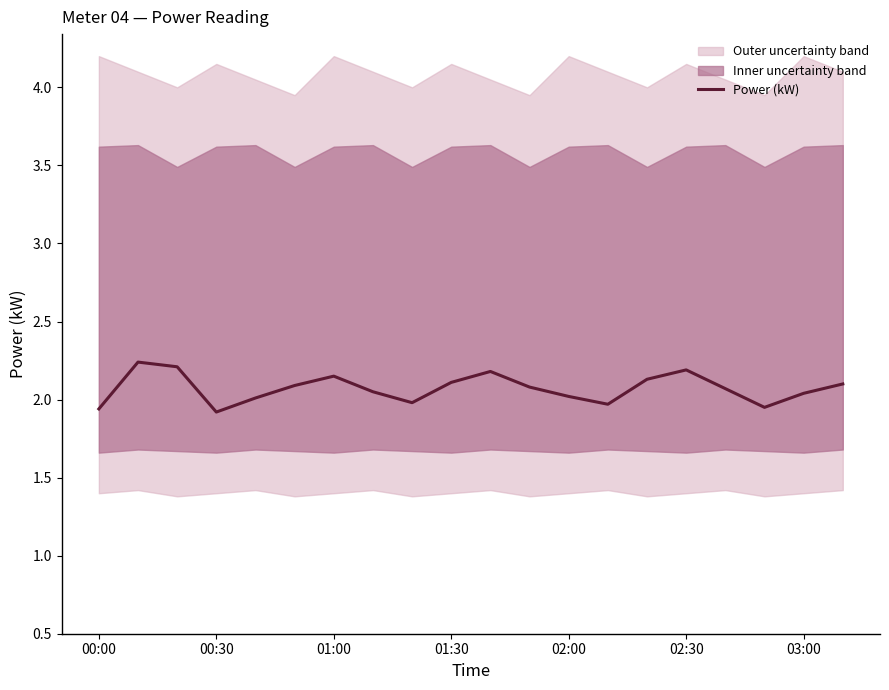

The Power (kW) series shows 3.3 at 02:00. True or false?

False